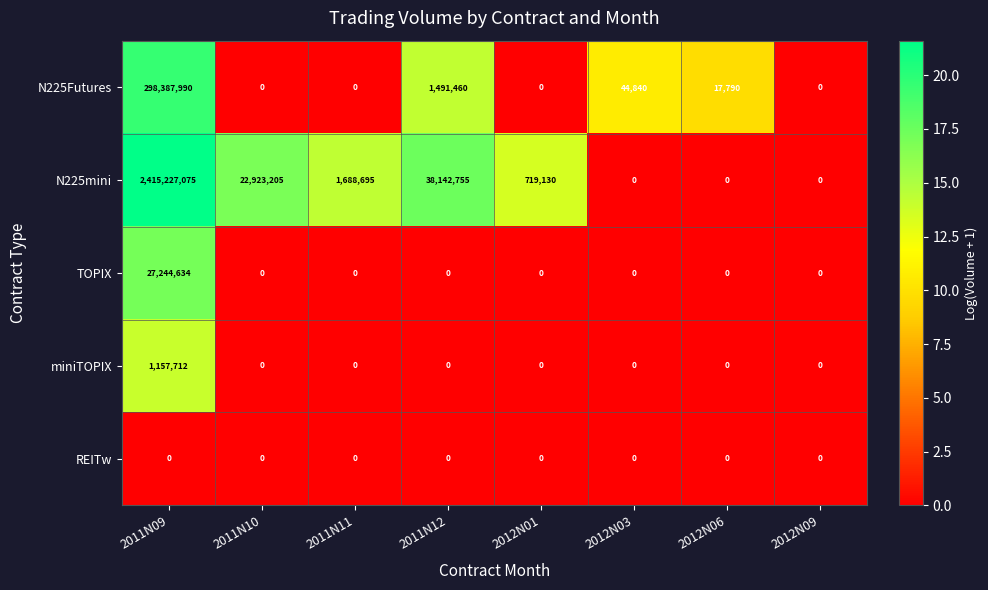

At how many categories does at least one series exceed 10?

7